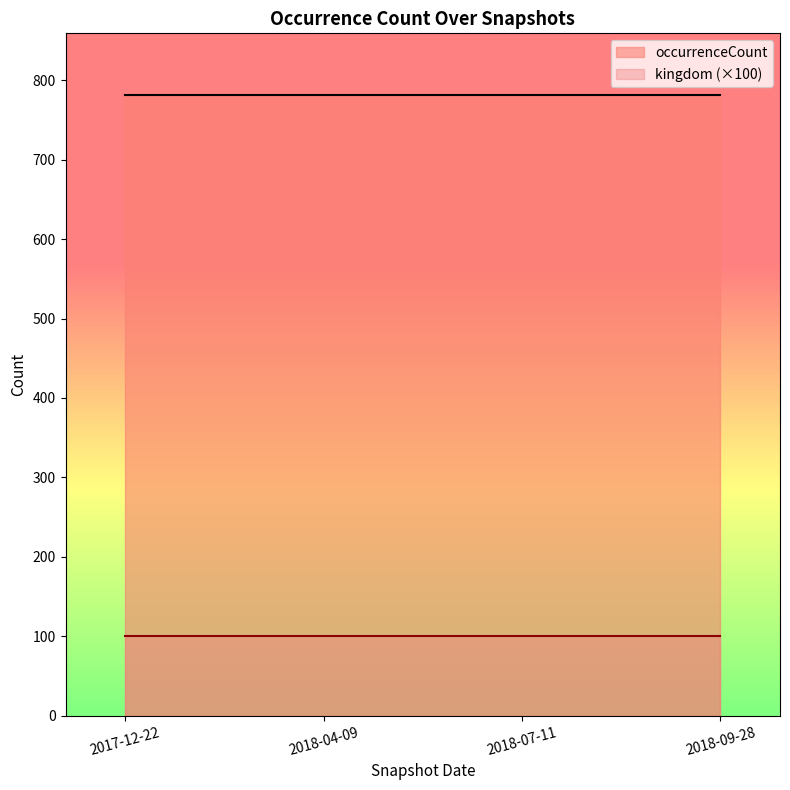

Reading right to left, transcribe all the data shown in this chart.

occurrenceCount: 781	781	781	781
kingdom: 1	1	1	1